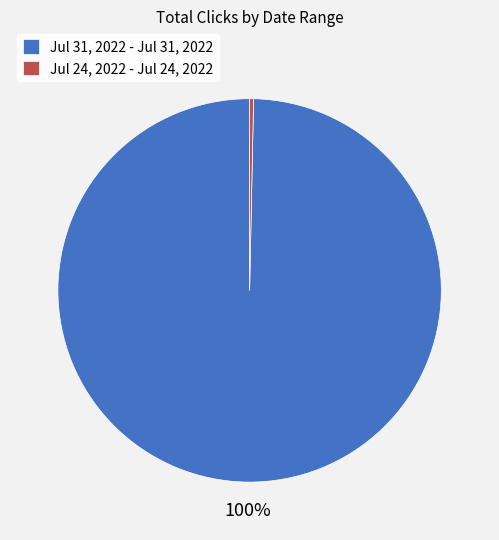

How many slices are in this pie chart?

2